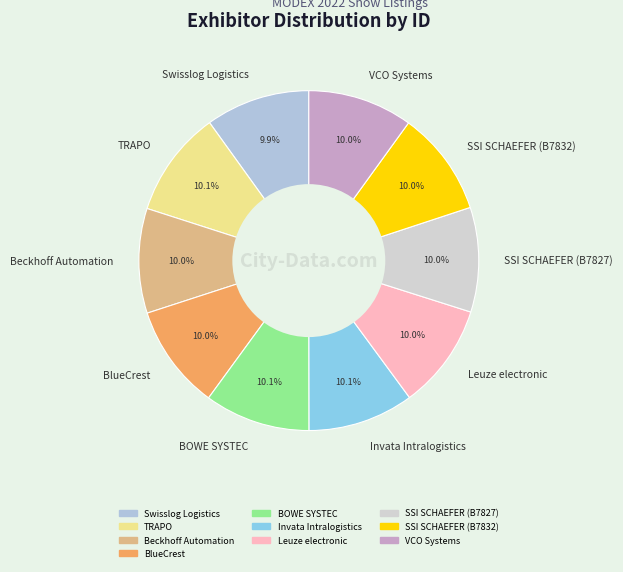

To the nearest percent, what percentage of the pie is TRAPO?

10%